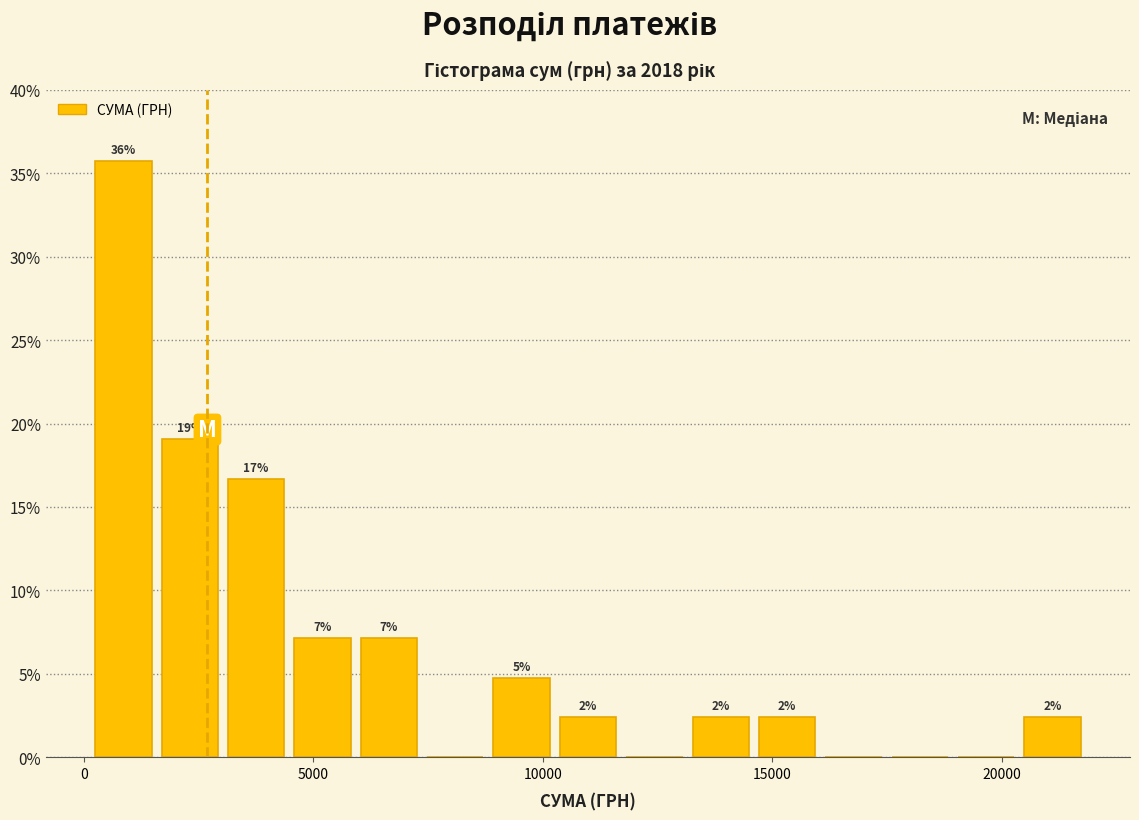

Around what value on the x-axis is the tallest bar? Give the approximate position of its centre, as read against the axis.

1000